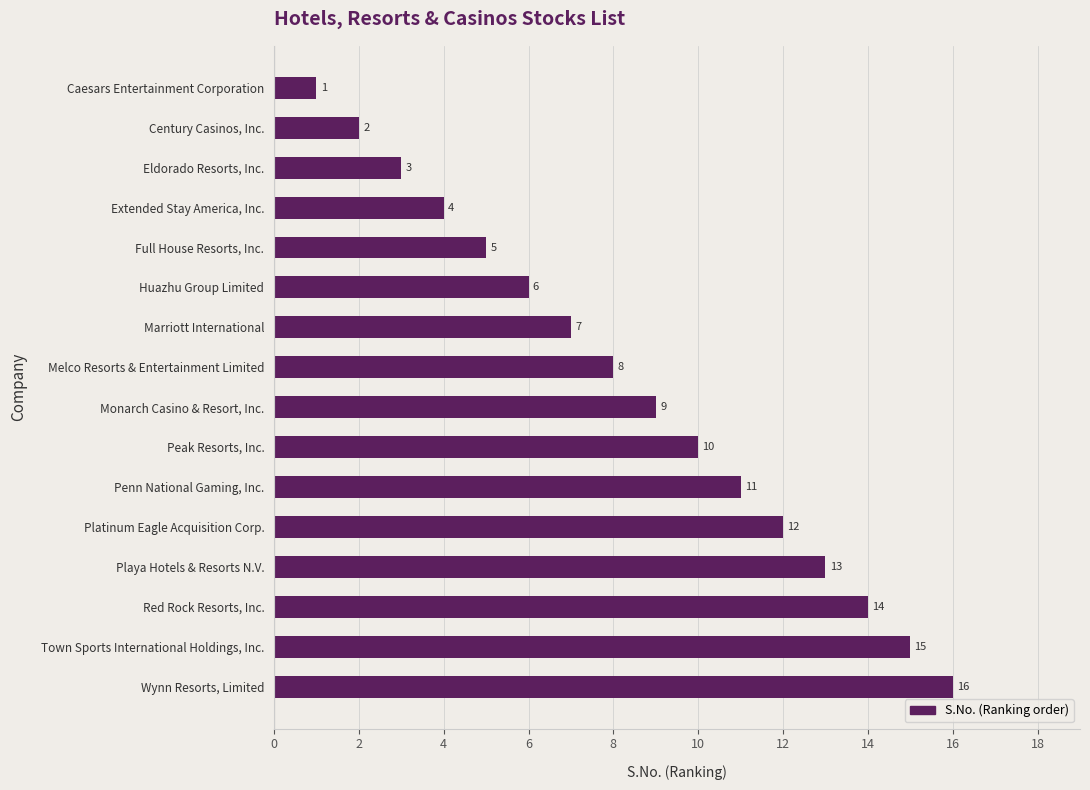

What is the greatest value displayed?

16